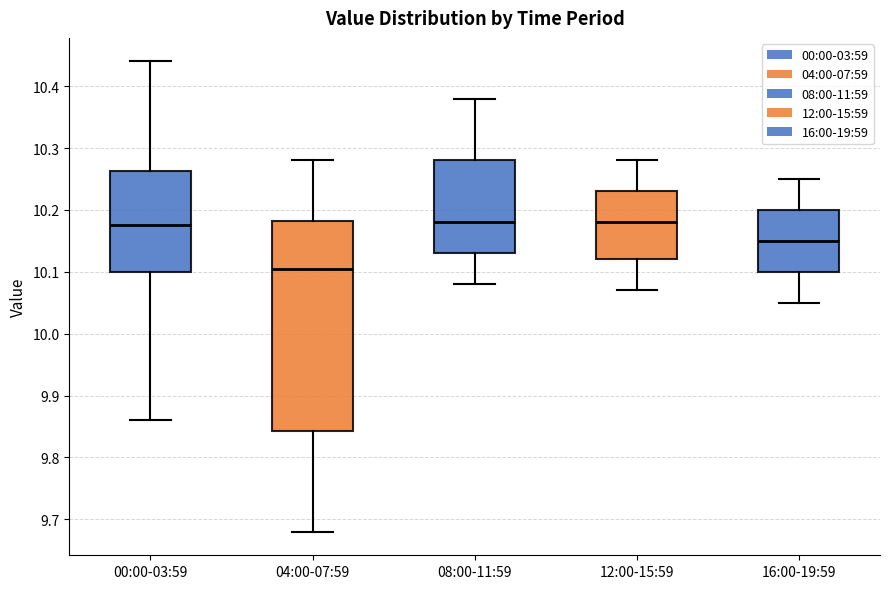

Comparing the boxes themselves (not the whiskers), which one is the tallest?

04:00-07:59